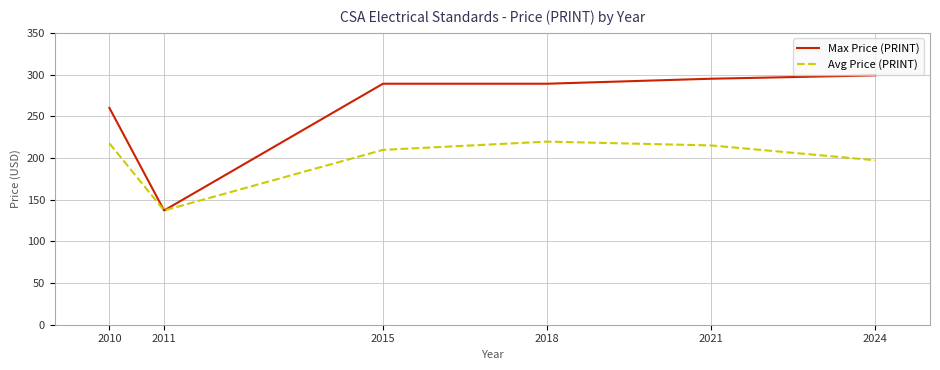

List the series in order of their peak value, highest first.

Max Price (PRINT), Avg Price (PRINT)